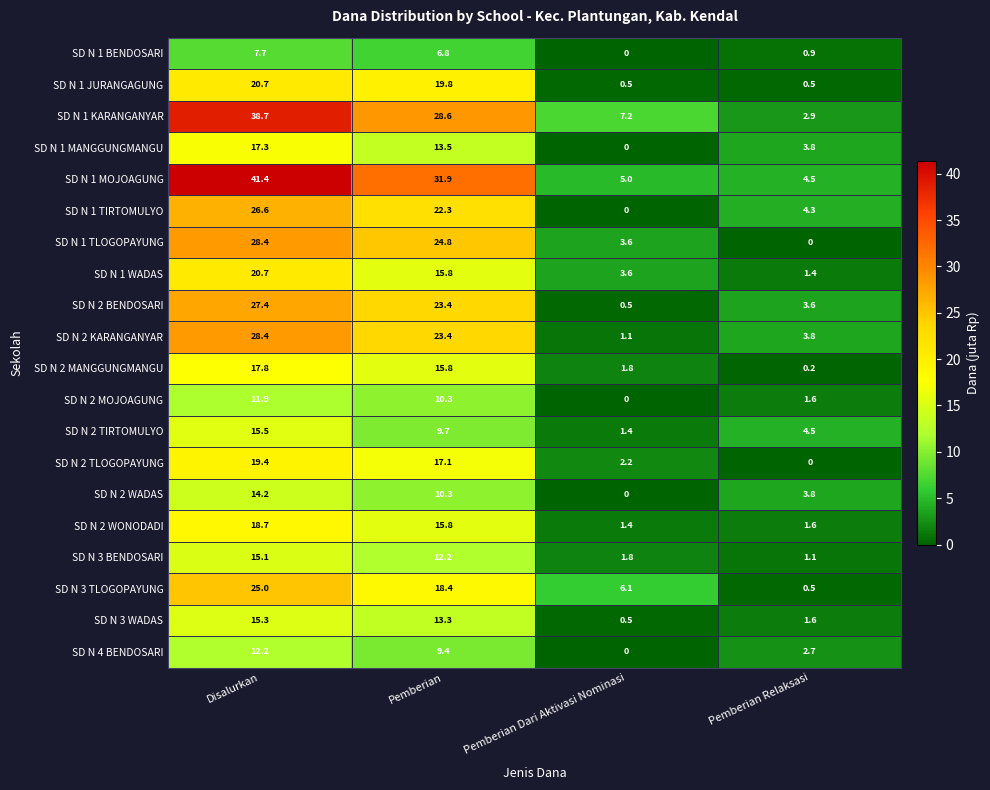

List the labels in order of SD N 2 WADAS value, smallest first.

Pemberian Dari Aktivasi Nominasi, Pemberian Relaksasi, Pemberian, Disalurkan